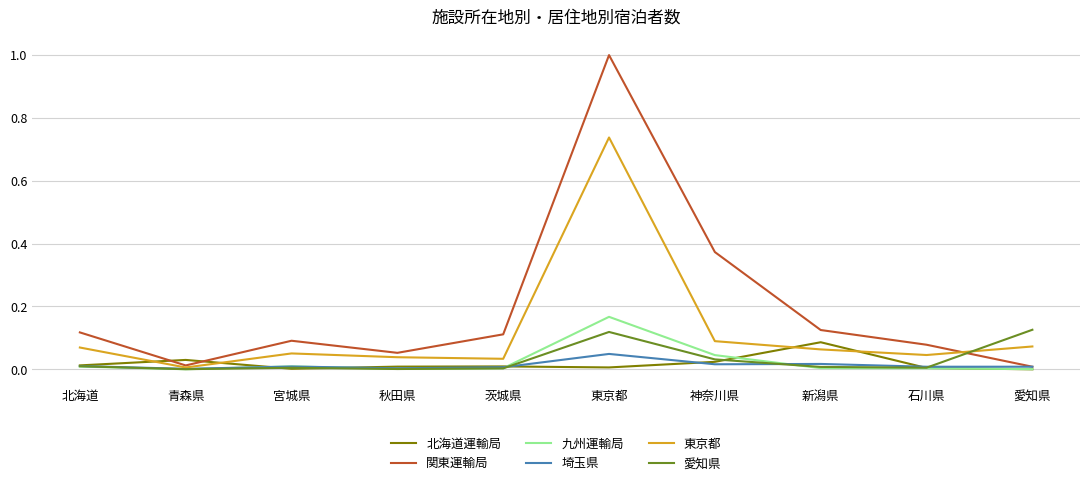

What is the sum of all 東京都 values?

1.2